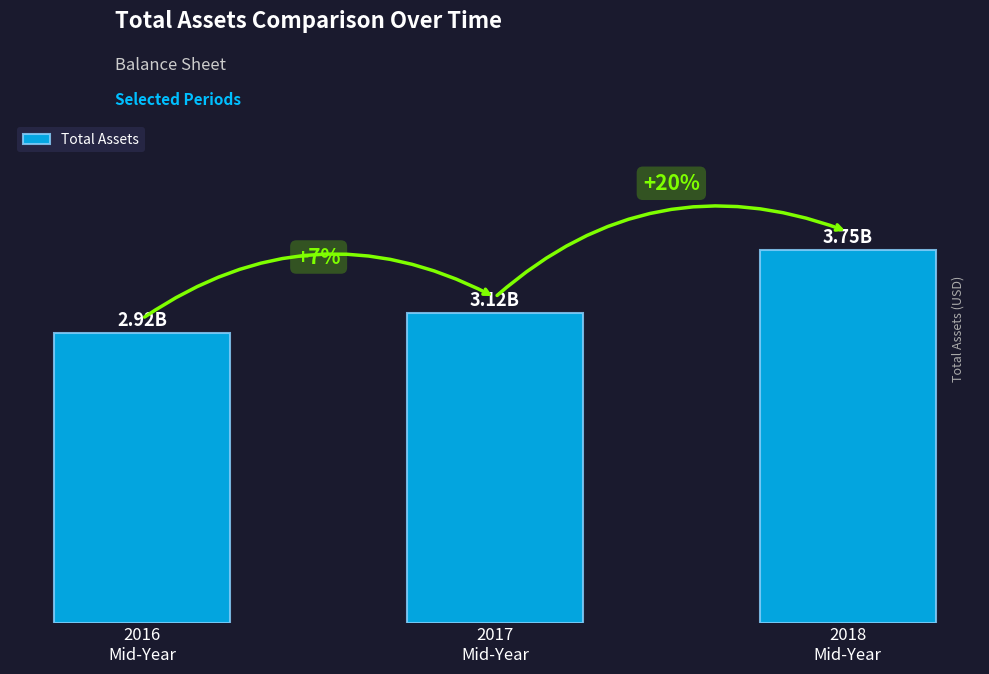

What is the difference between the maximum and second lowest values?

630000000